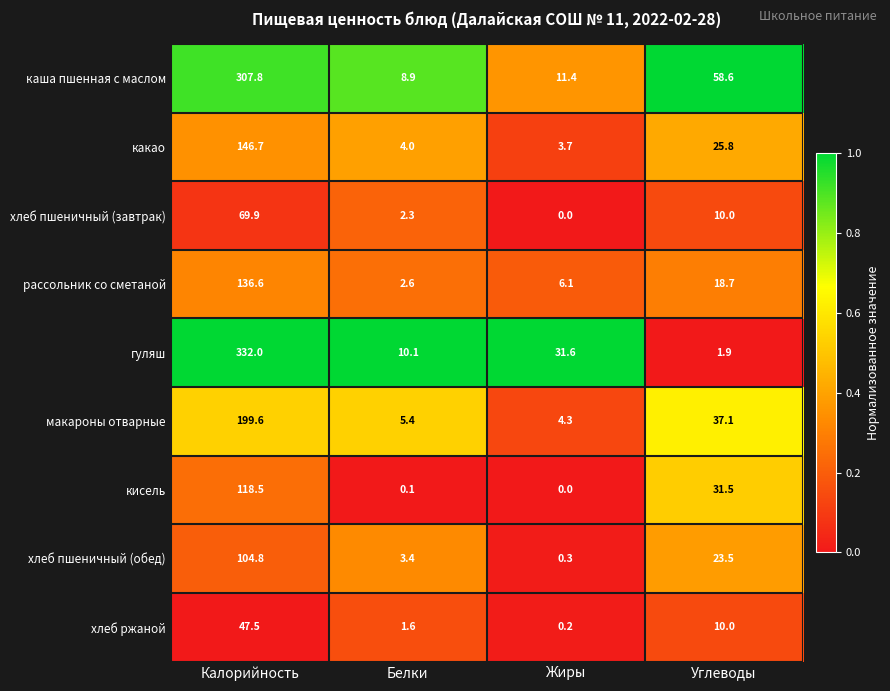

What is the greatest value displayed?

332.0